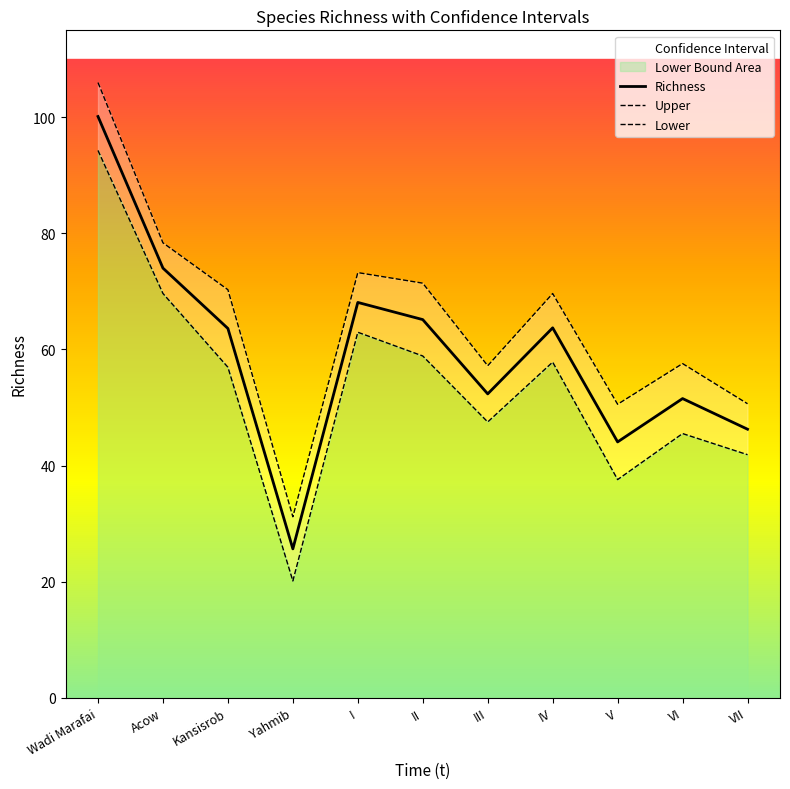

What is the difference between the maximum and minimum values in the Richness series?

74.5